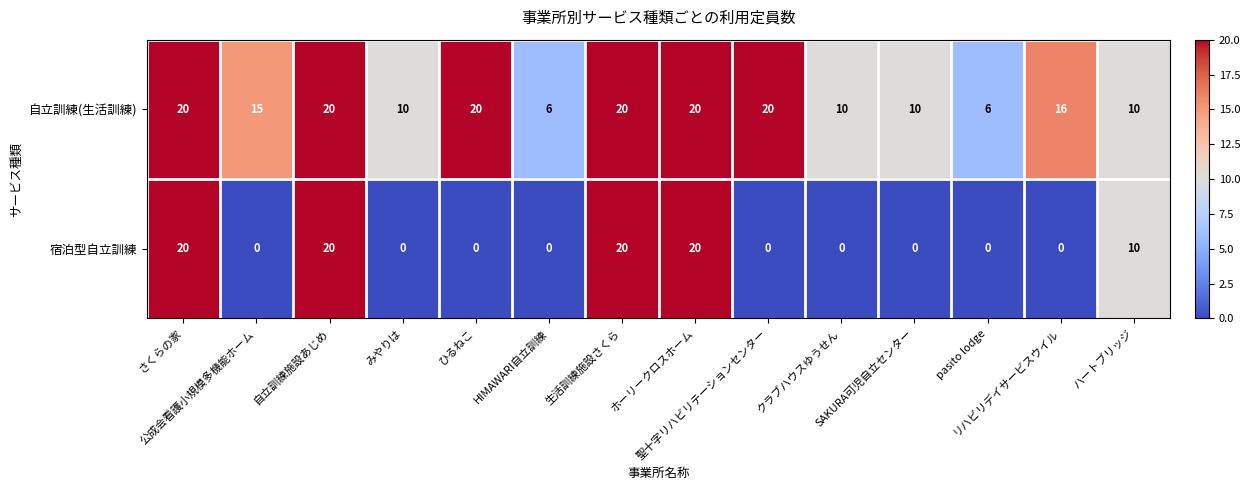

At how many categories does at least one series exceed 5?

14